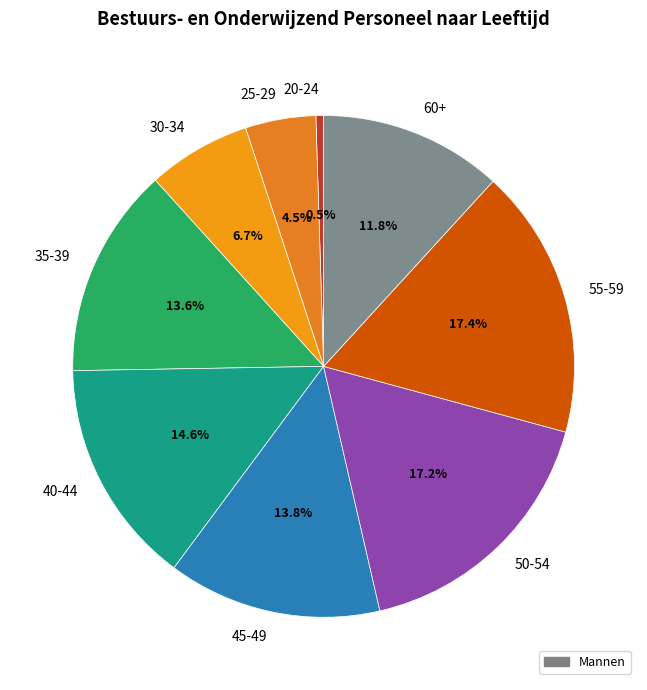

Between 60+ and 40-44, which is larger?

40-44